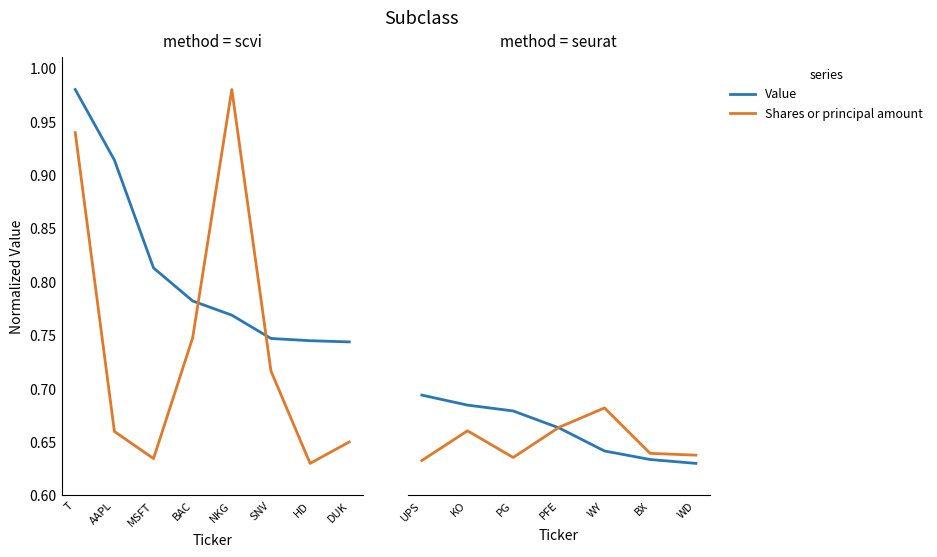

Which series has the largest range (max minus min)?

Value